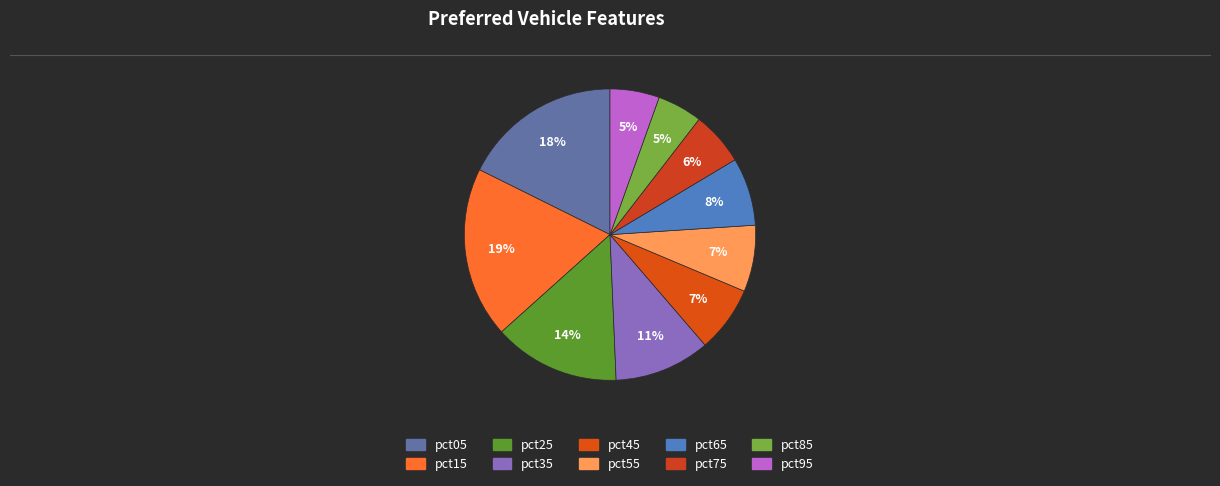

True or false: pct95 accounts for 5% of the total.

True